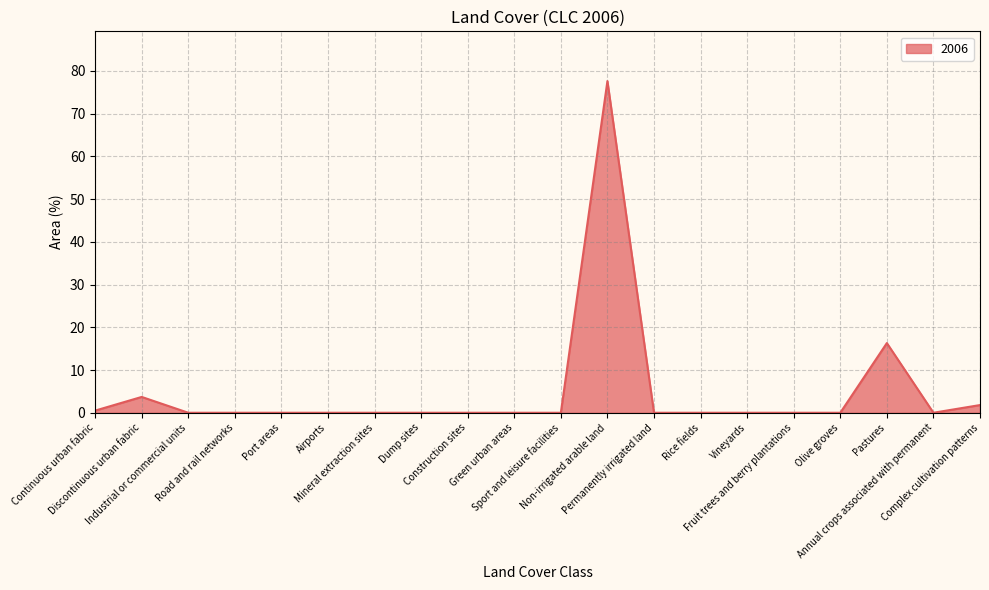

What is the greatest value displayed?

77.6